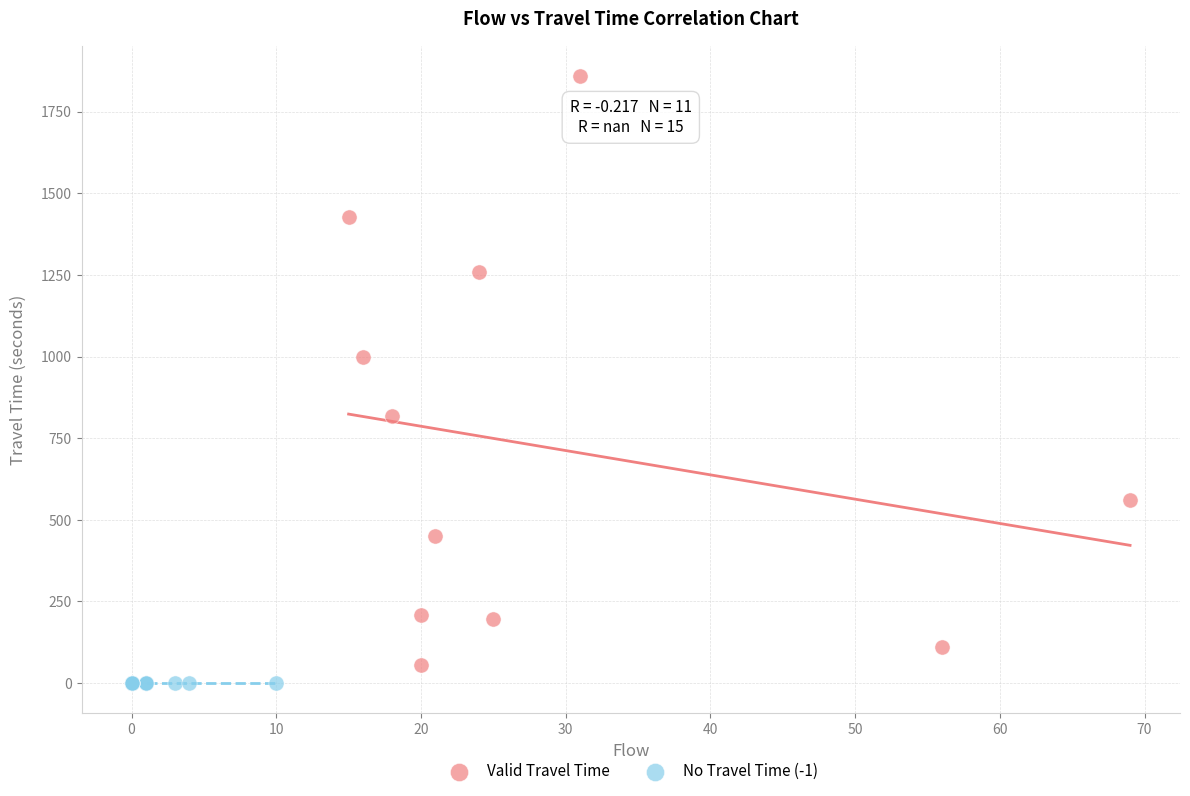

Which series reaches the maximum Y coordinate?

Valid Travel Time